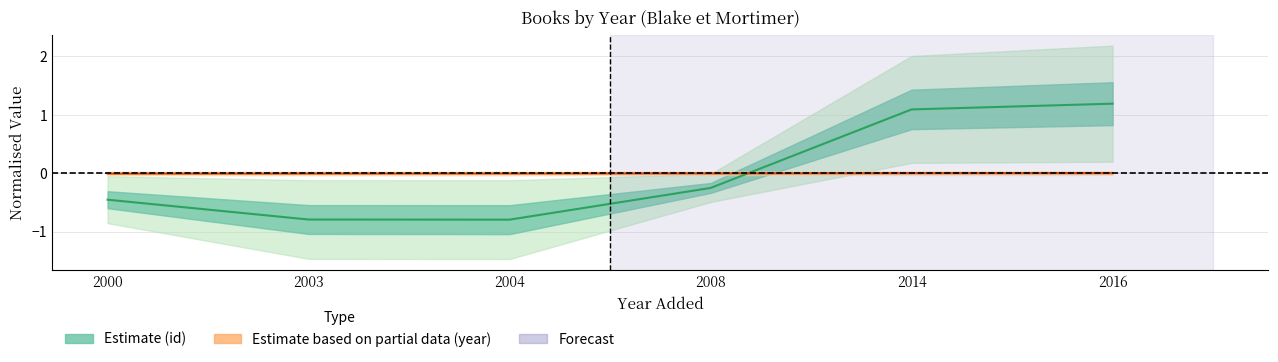

True or false: year and id cross at least once.

True